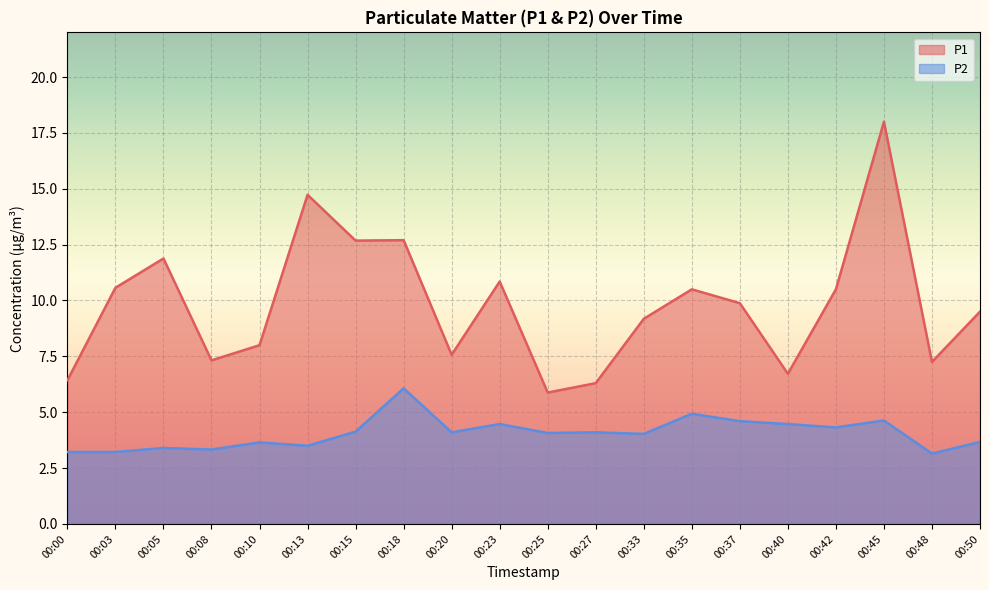

In P1, how many points are lower than both neighbors (excluding endpoints)?

6